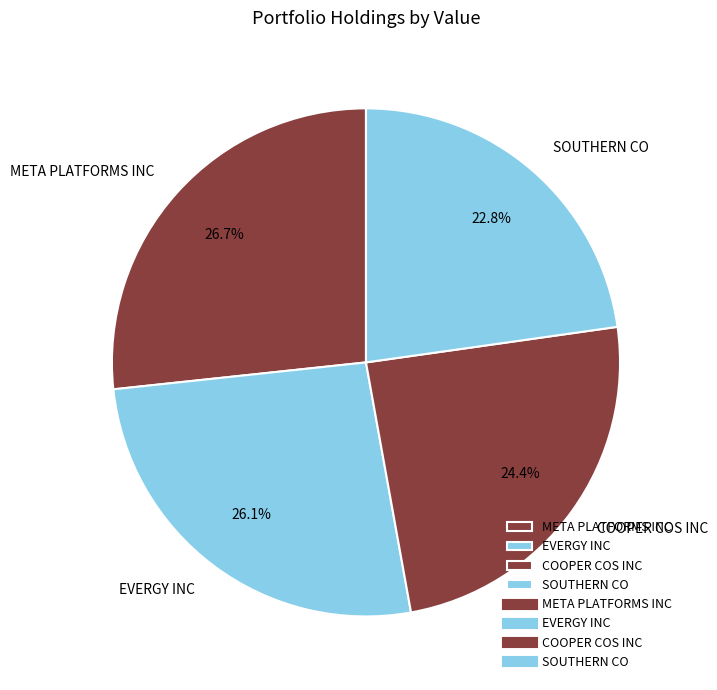

Count the number of slices in the pie.

4